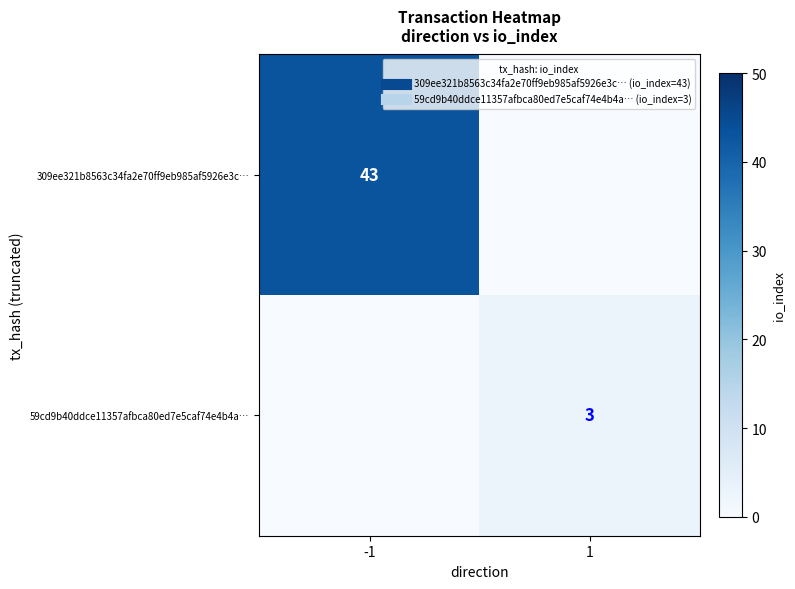

List the labels in order of 59cd9b40ddce11357afbca80ed7e5caf74e4b4a… value, largest first.

1, -1